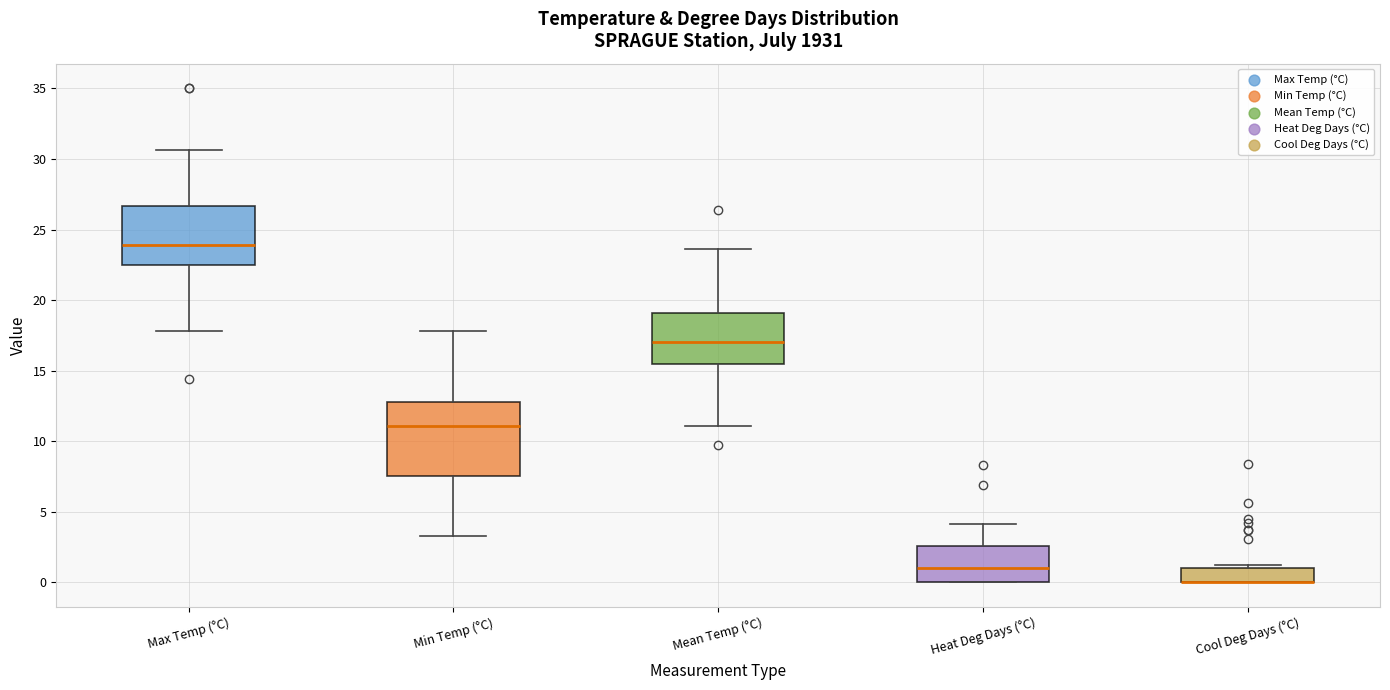

Which box is the tallest, from its lower edge to its upper edge?

Min Temp (°C)